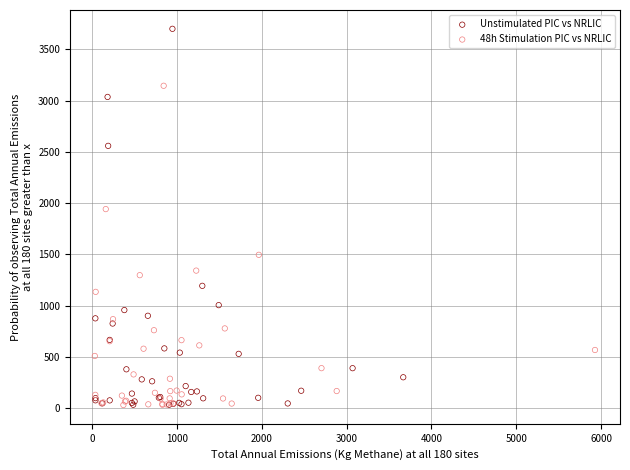

Which series has the largest Y range (max minus min)?

Unstimulated PIC vs NRLIC